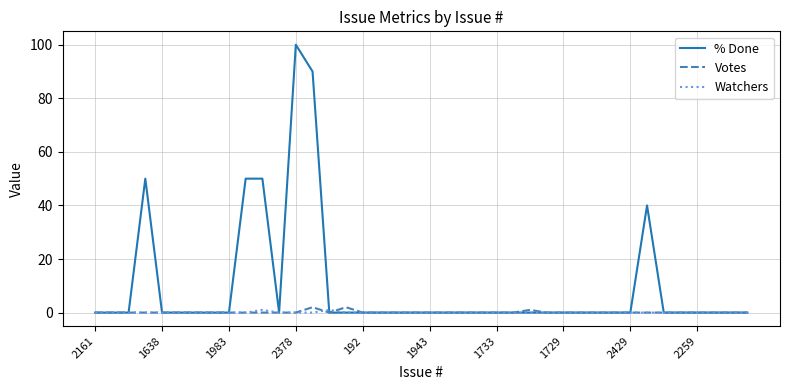

Which series has the widest spread of values?

% Done